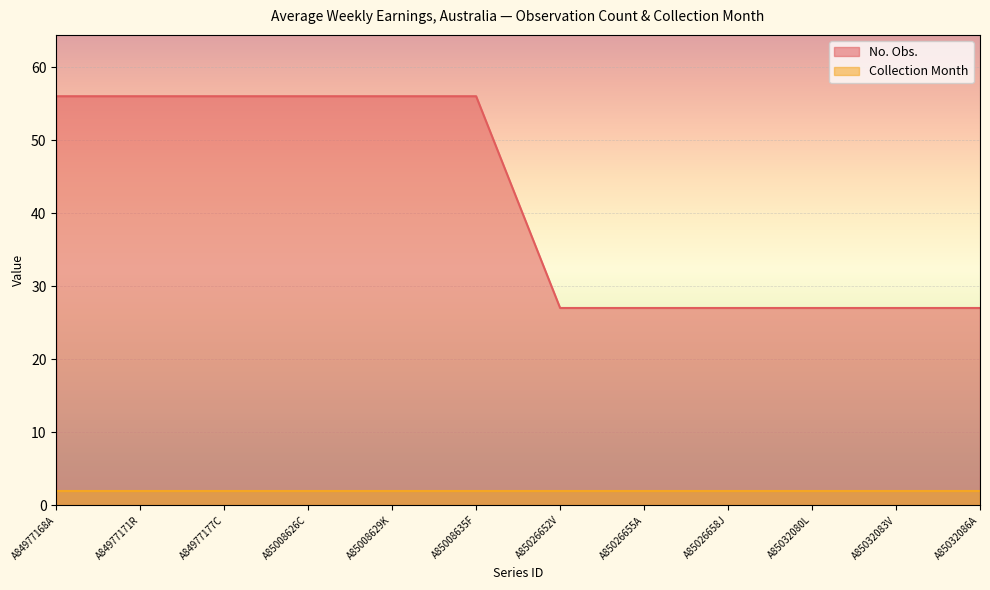

Rank the series at A85032080L from highest to lowest value.

No. Obs., Collection Month